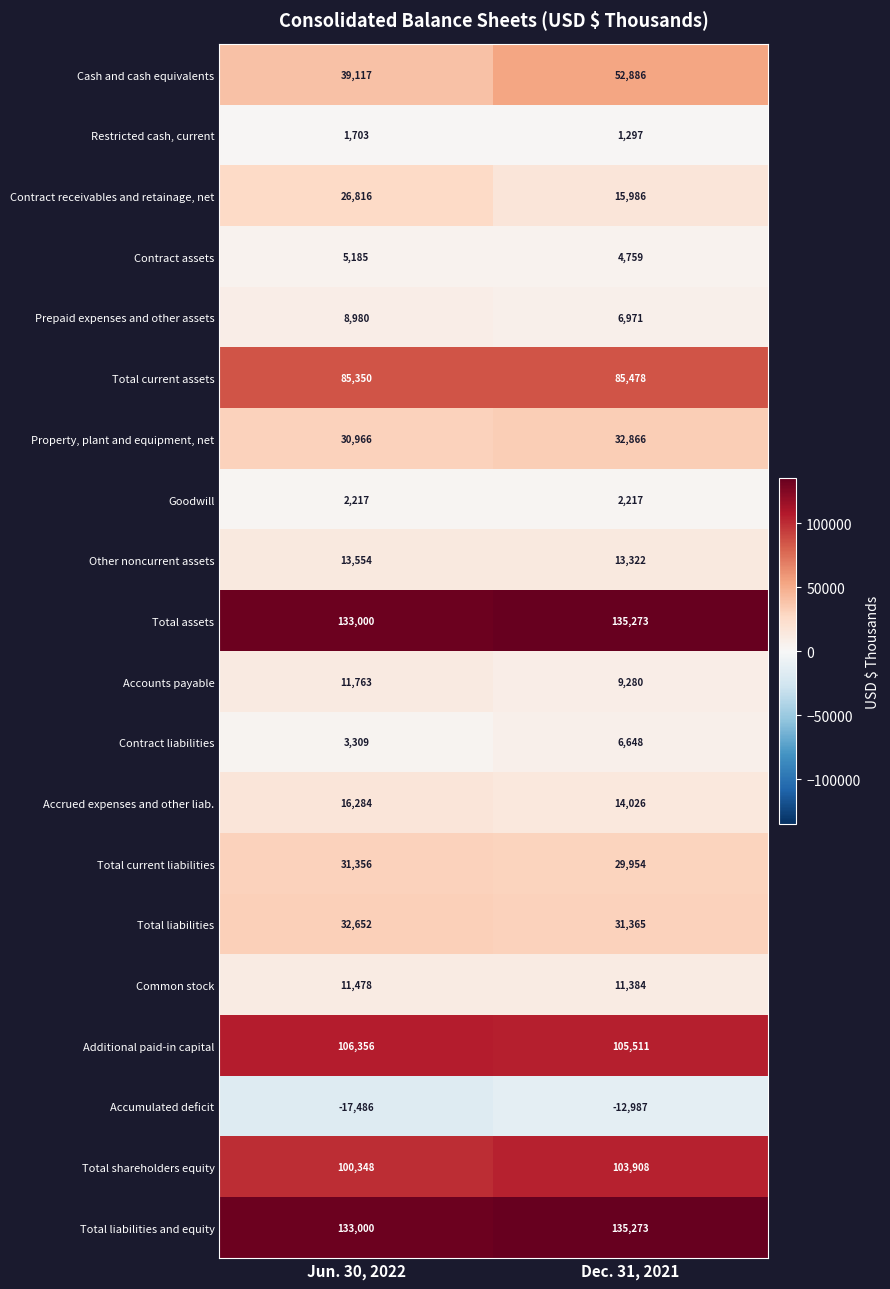

Rank the categories by Contract receivables and retainage, net value from highest to lowest.

Jun. 30, 2022, Dec. 31, 2021